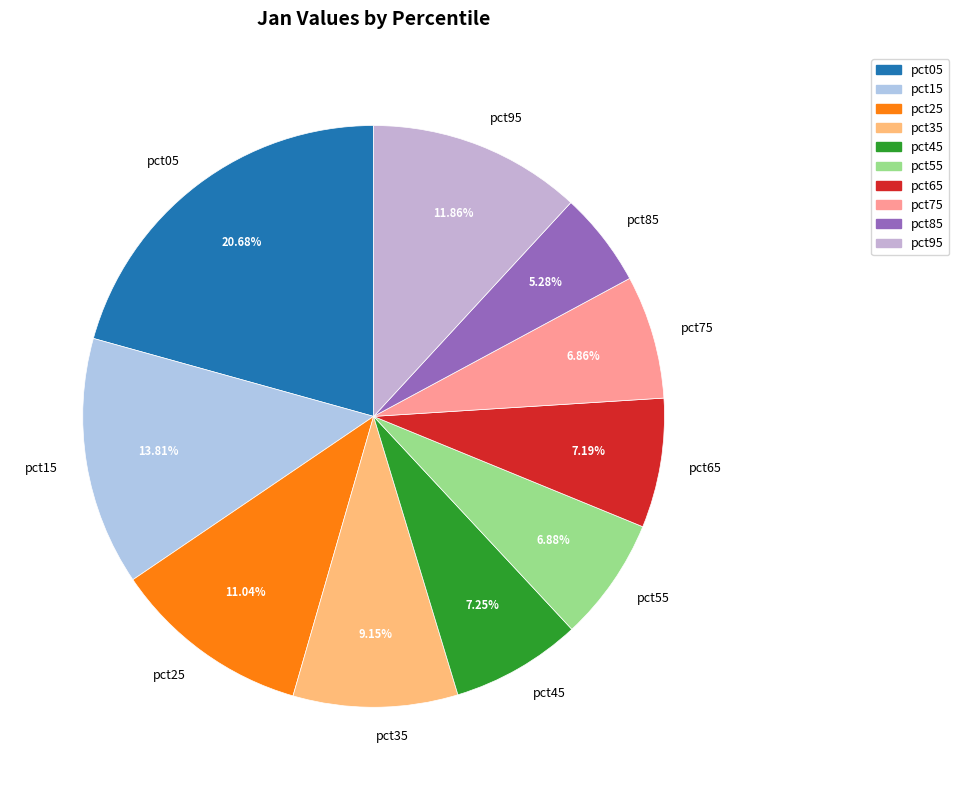

Is pct95 the majority of the pie?

No